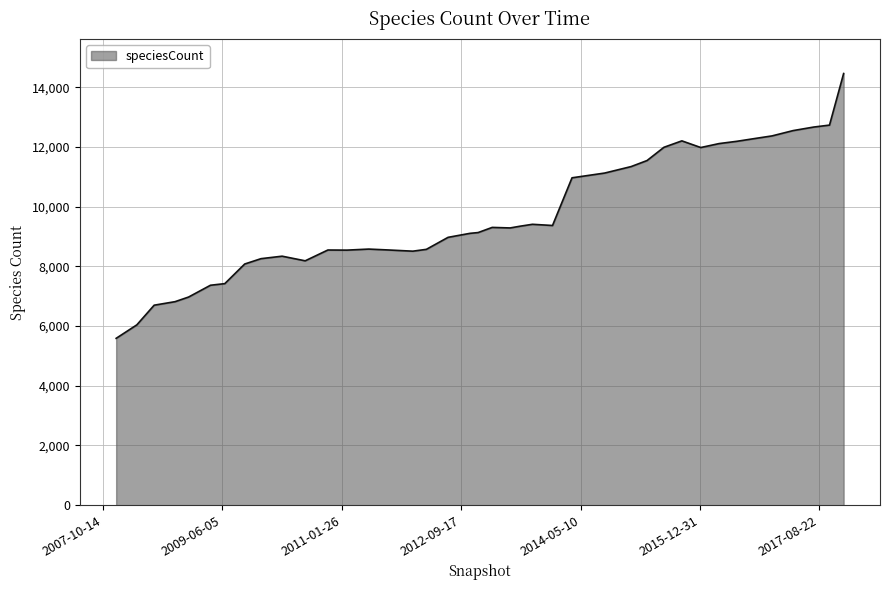

What is the smallest value displayed?

5588